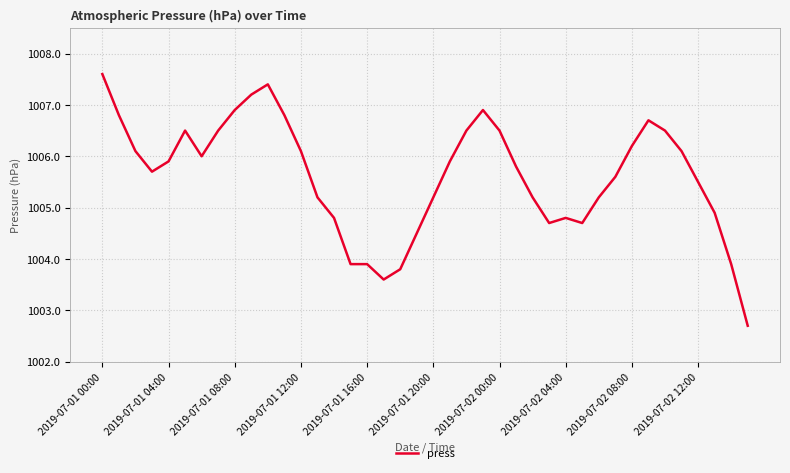

How many values are below 1005?

12